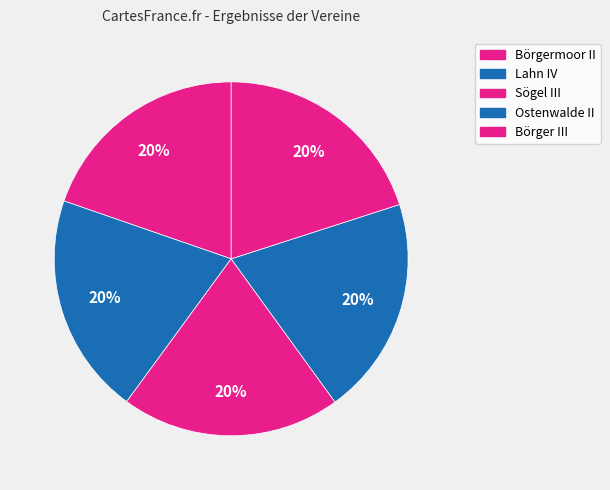

How many slices are in this pie chart?

5